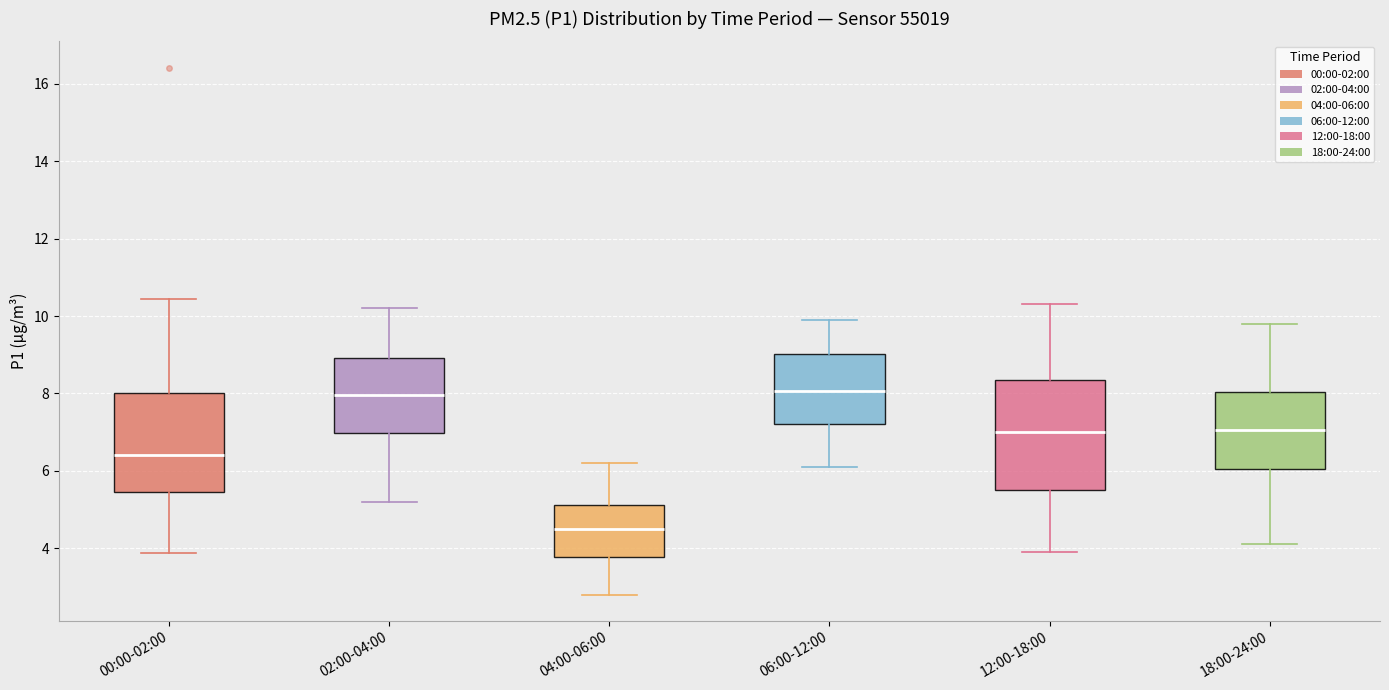

Where does the lower whisker of the box for 06:00-12:00 end on the y-axis? The values are not printed on the chart, so give them approximately, as read against the axis.

6.2